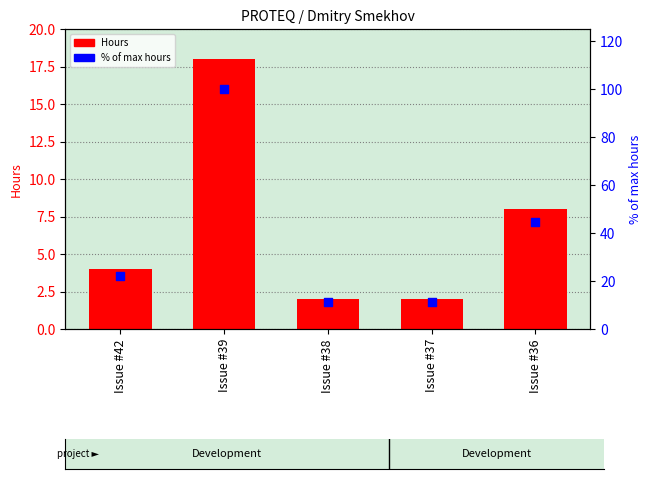

What is the total value across all series at Issue #42?

26.2